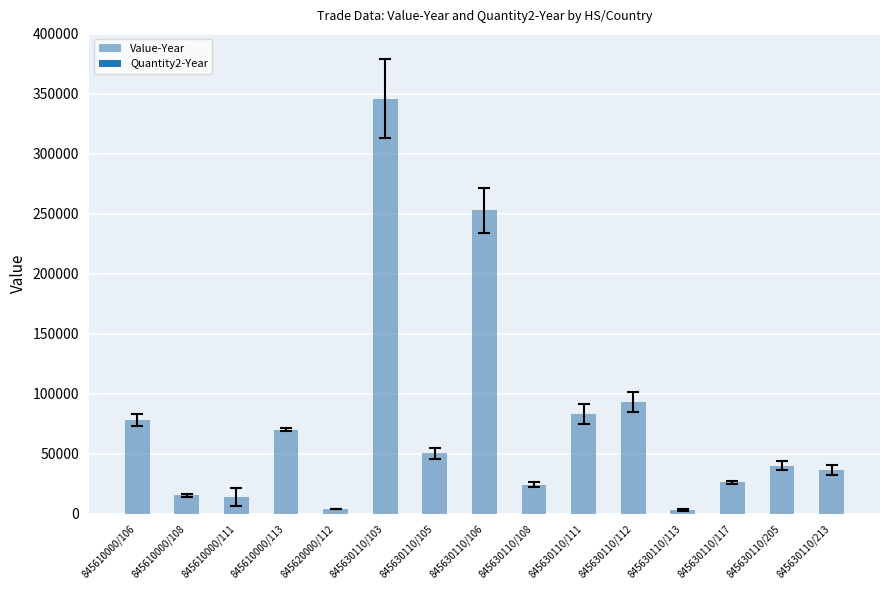

What is the difference between the second highest and second lowest values?

248641